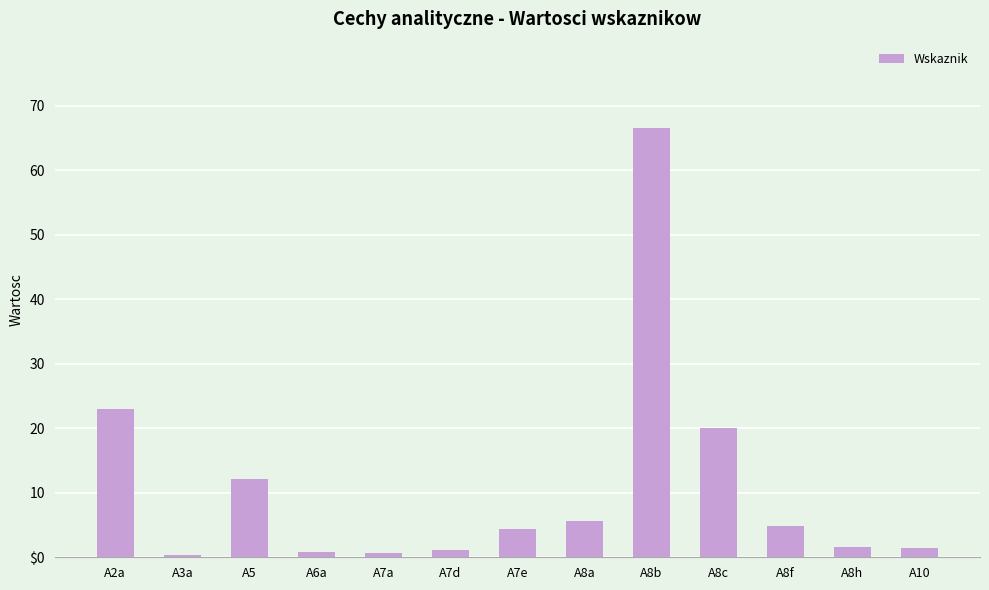

What is the difference between the values at A7e and A10?

2.9